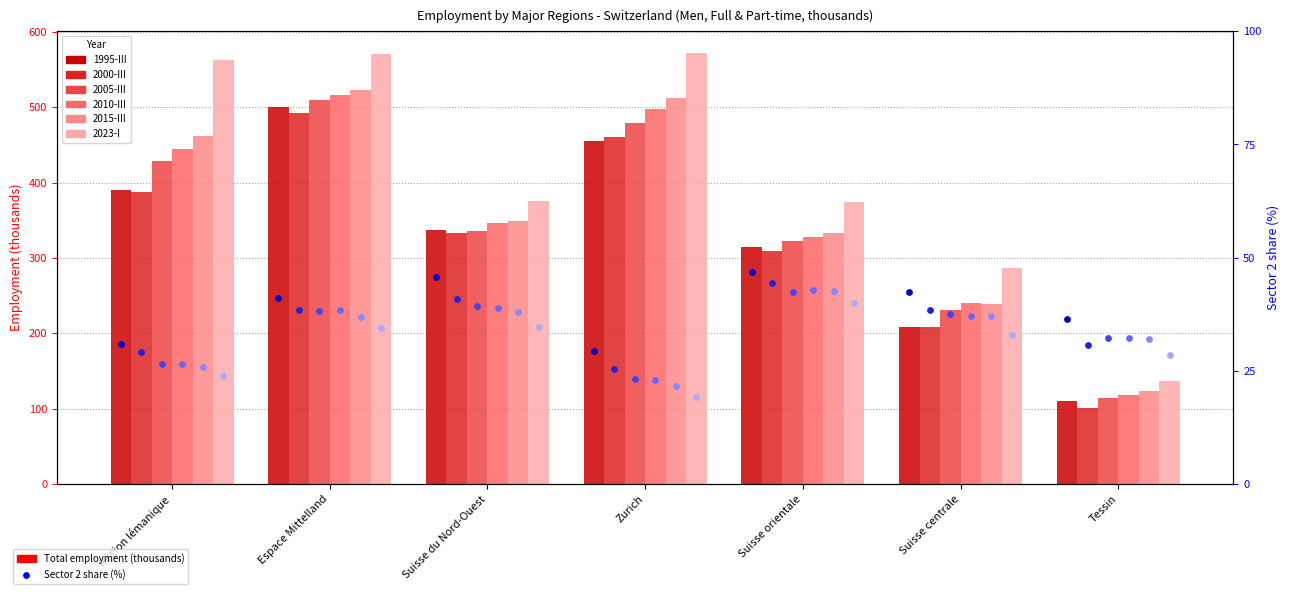

Which series contains the highest Y value?

2023-I (Total)